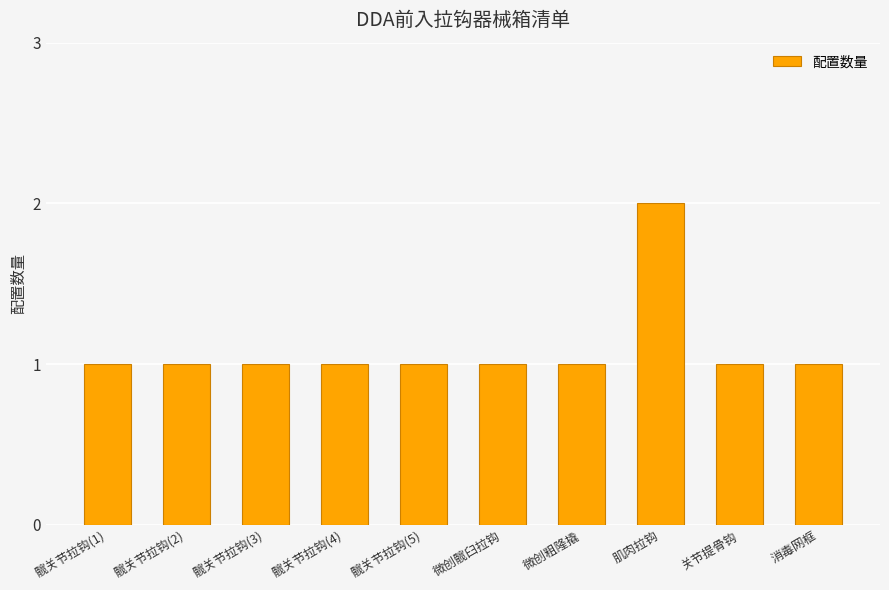

Reading right to left, what are all the values shown in this chart?

消毒网框=1	关节提骨钩=1	肌肉拉钩=2	微创粗隆撬=1	微创髋臼拉钩=1	髋关节拉钩(5)=1	髋关节拉钩(4)=1	髋关节拉钩(3)=1	髋关节拉钩(2)=1	髋关节拉钩(1)=1